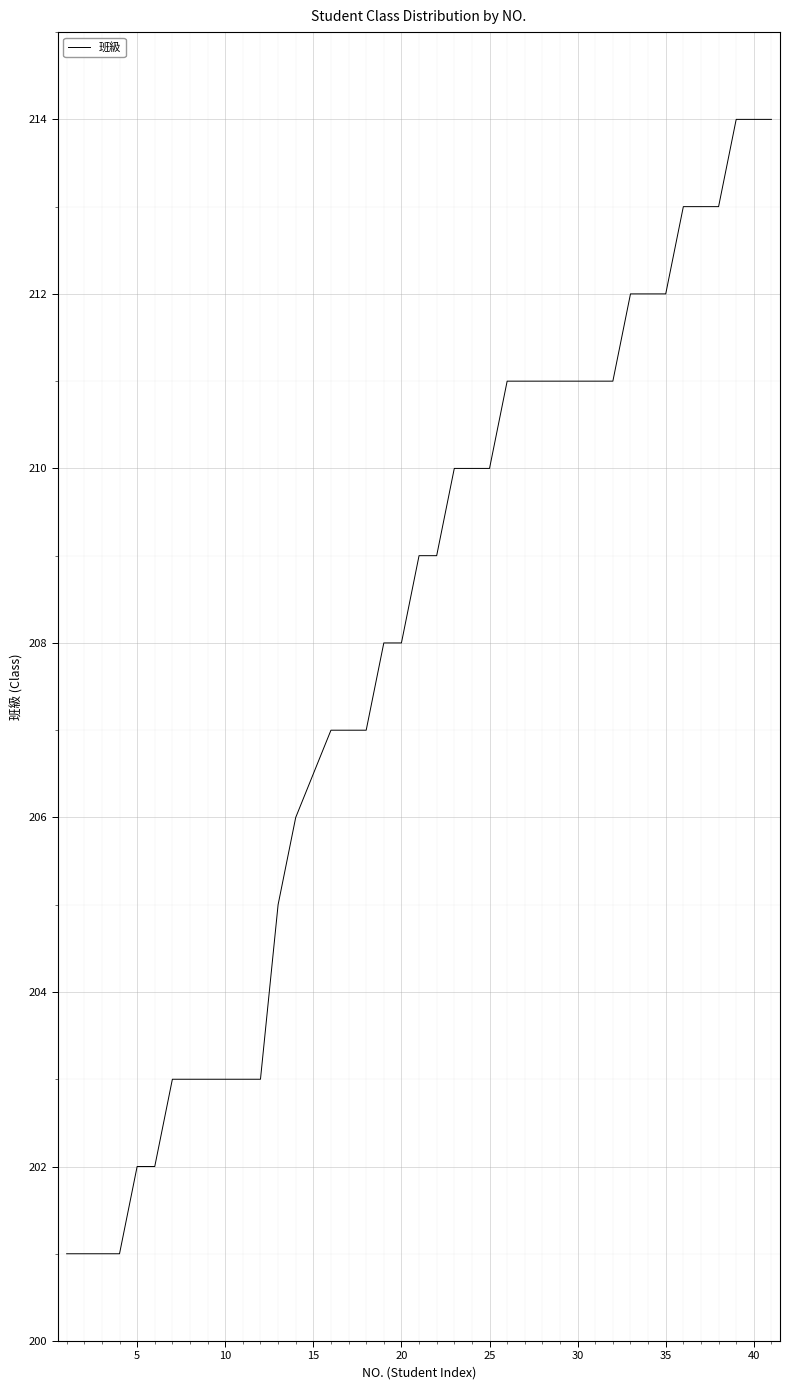

What is the minimum value shown in the chart?

201